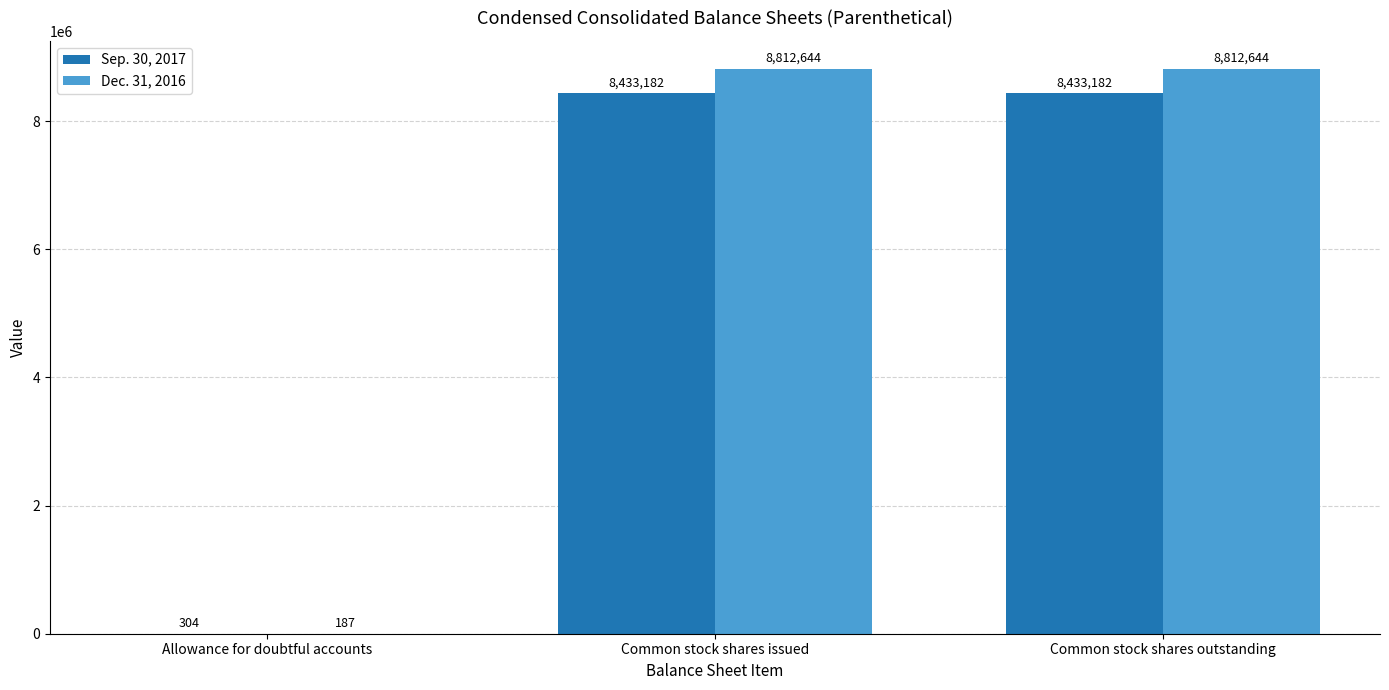

Is it true that Sep. 30, 2017 equals 8433182 at Common stock shares issued?

True